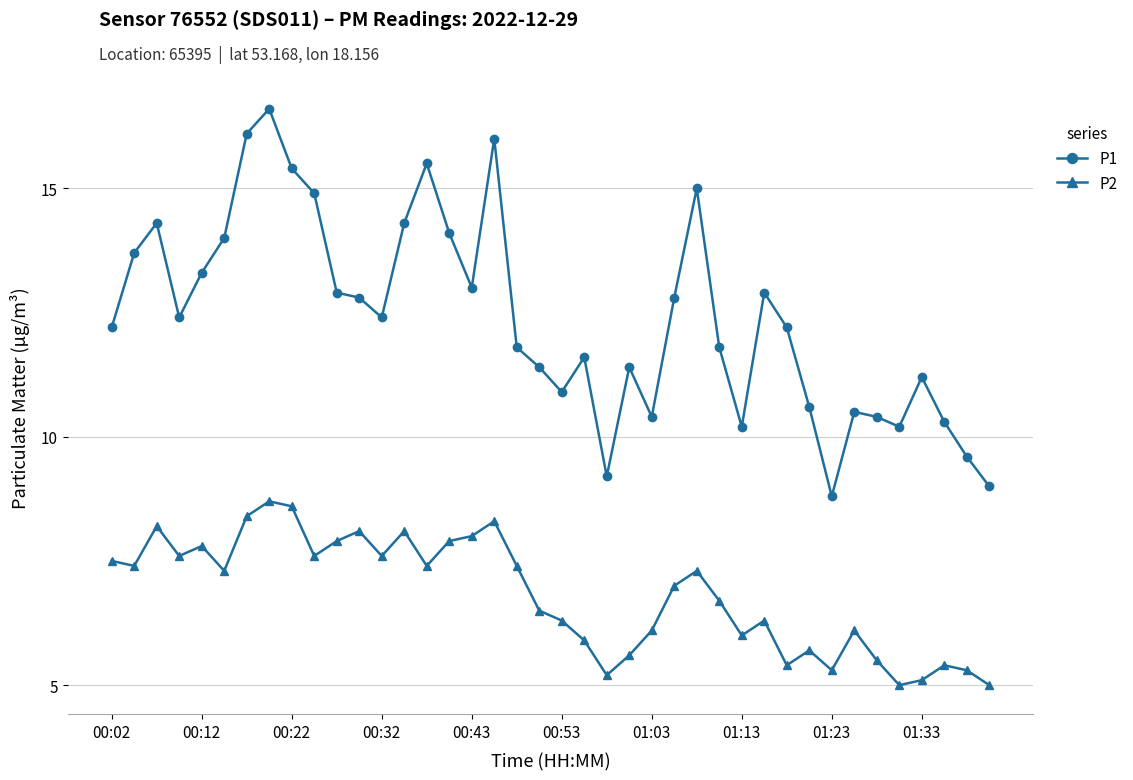

List the series in order of their peak value, highest first.

P1, P2